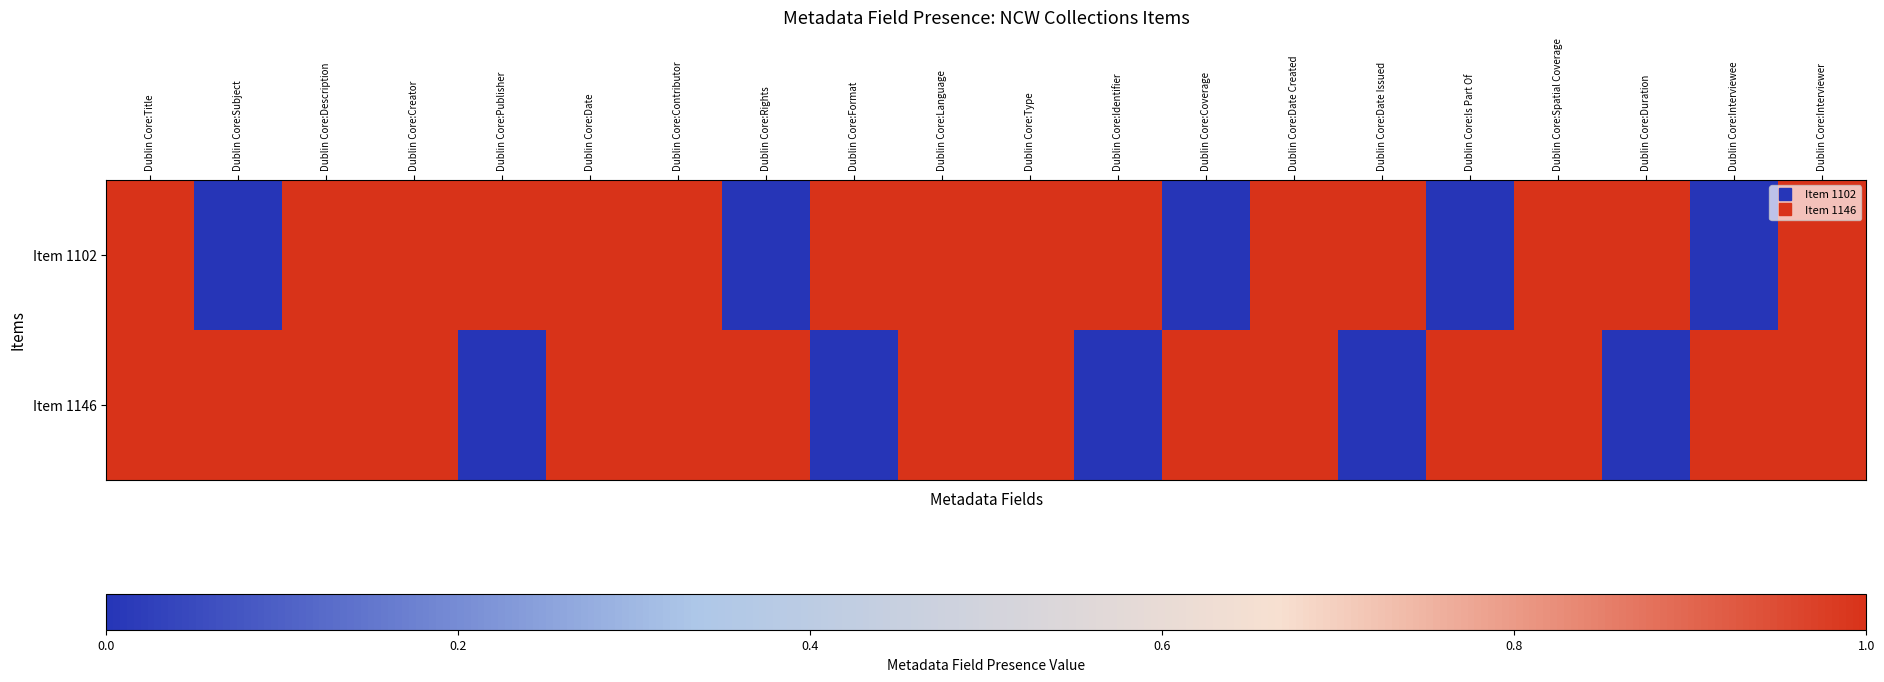

Reading left to right, list all the values displayed in this chart.

Item 1102: Dublin Core:Title=1	Dublin Core:Subject=0	Dublin Core:Description=1	Dublin Core:Creator=1	Dublin Core:Publisher=1	Dublin Core:Date=1	Dublin Core:Contributor=1	Dublin Core:Rights=0	Dublin Core:Format=1	Dublin Core:Language=1	Dublin Core:Type=1	Dublin Core:Identifier=1	Dublin Core:Coverage=0	Dublin Core:Date Created=1	Dublin Core:Date Issued=1	Dublin Core:Is Part Of=0	Dublin Core:Spatial Coverage=1	Dublin Core:Duration=1	Dublin Core:Interviewee=0	Dublin Core:Interviewer=1
Item 1146: Dublin Core:Title=1	Dublin Core:Subject=1	Dublin Core:Description=1	Dublin Core:Creator=1	Dublin Core:Publisher=0	Dublin Core:Date=1	Dublin Core:Contributor=1	Dublin Core:Rights=1	Dublin Core:Format=0	Dublin Core:Language=1	Dublin Core:Type=1	Dublin Core:Identifier=0	Dublin Core:Coverage=1	Dublin Core:Date Created=1	Dublin Core:Date Issued=0	Dublin Core:Is Part Of=1	Dublin Core:Spatial Coverage=1	Dublin Core:Duration=0	Dublin Core:Interviewee=1	Dublin Core:Interviewer=1